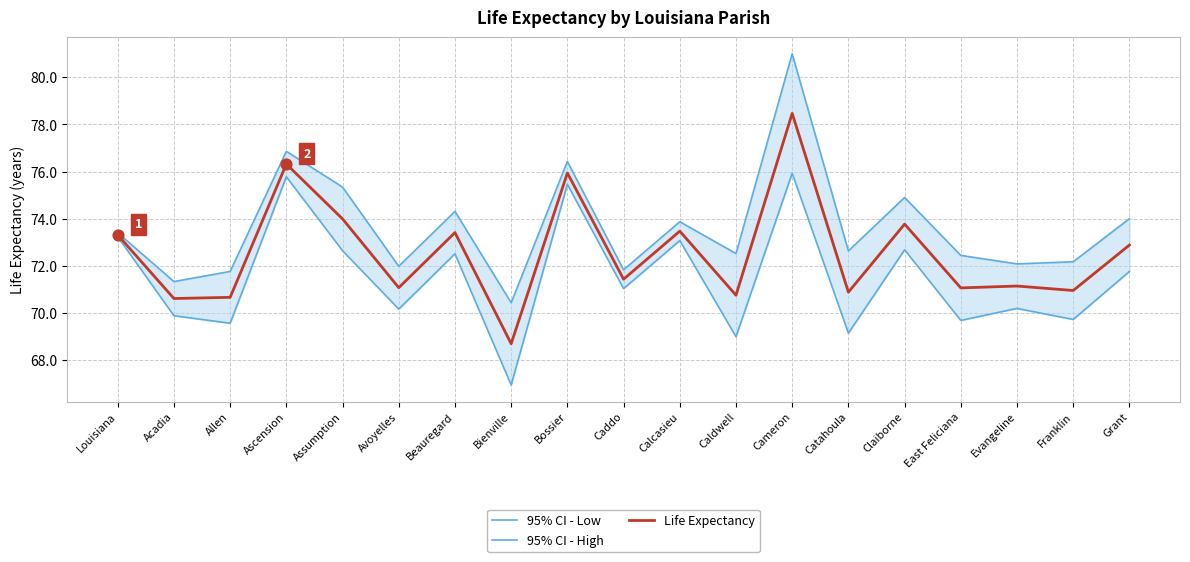

Is the value of 95% CI - Low at East Feliciana greater than the value of 95% CI - High at East Feliciana?

No